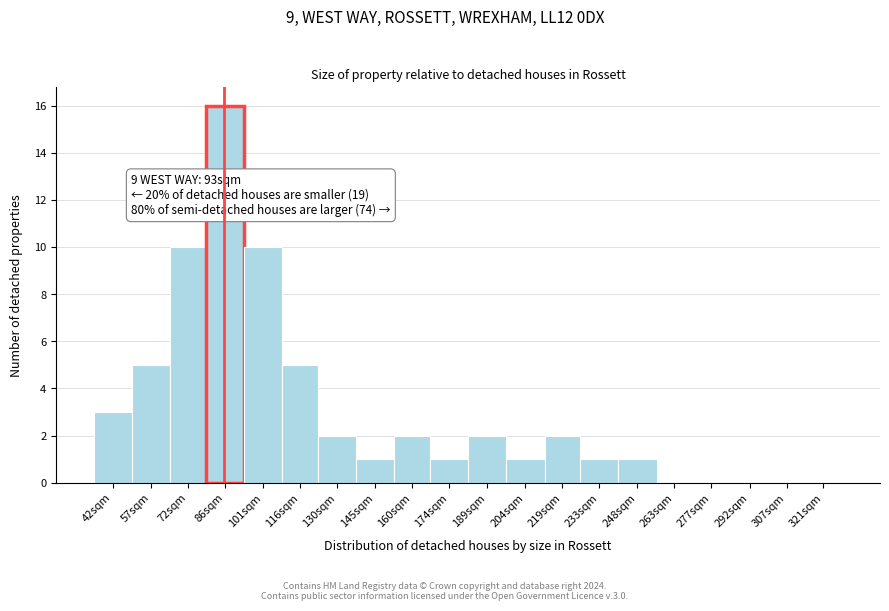

Reading left to right, list all the values displayed in this chart.

42sqm=3	57sqm=5	72sqm=10	86sqm=16	101sqm=10	116sqm=5	130sqm=2	145sqm=1	160sqm=2	174sqm=1	189sqm=2	204sqm=1	219sqm=2	233sqm=1	248sqm=1	263sqm=0	277sqm=0	292sqm=0	307sqm=0	321sqm=0